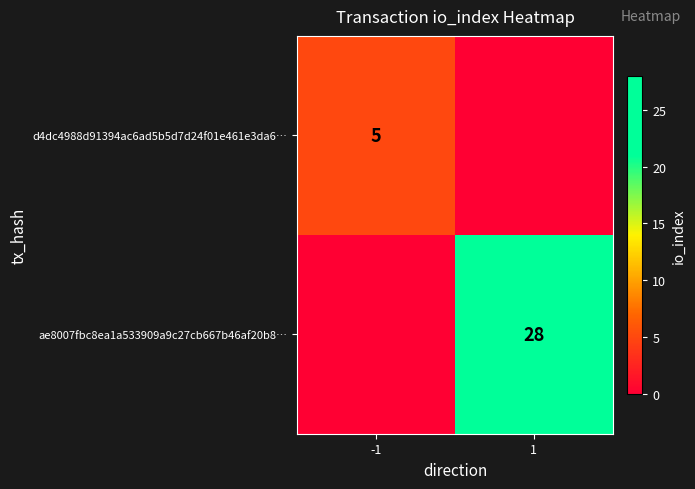

True or false: d4dc4988d91394ac6ad5b5d7d24f01e461e3da6… has a value of 3 at -1.

False